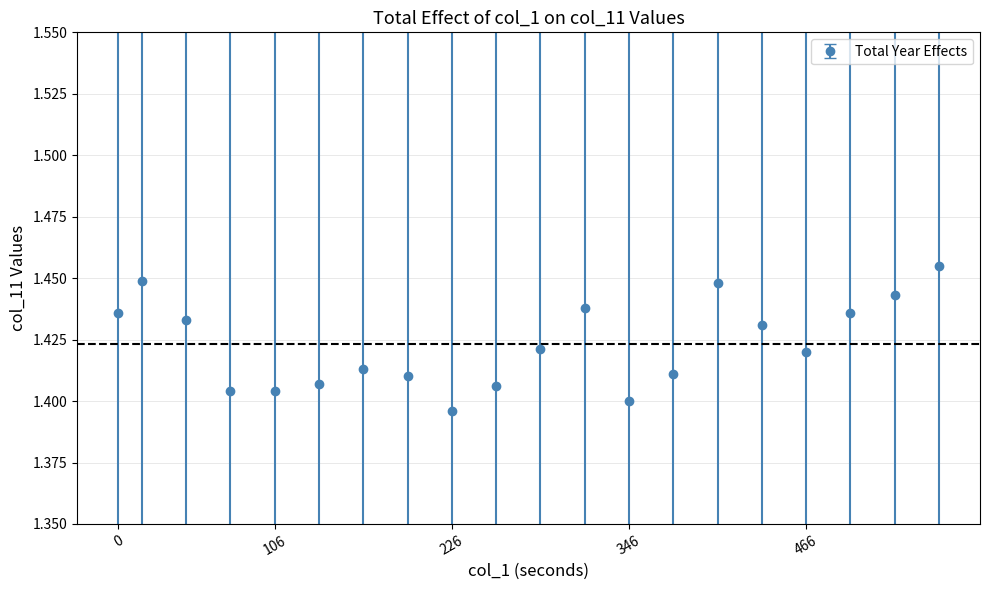

True or false: the data has more than 0 interior local peaks.

True